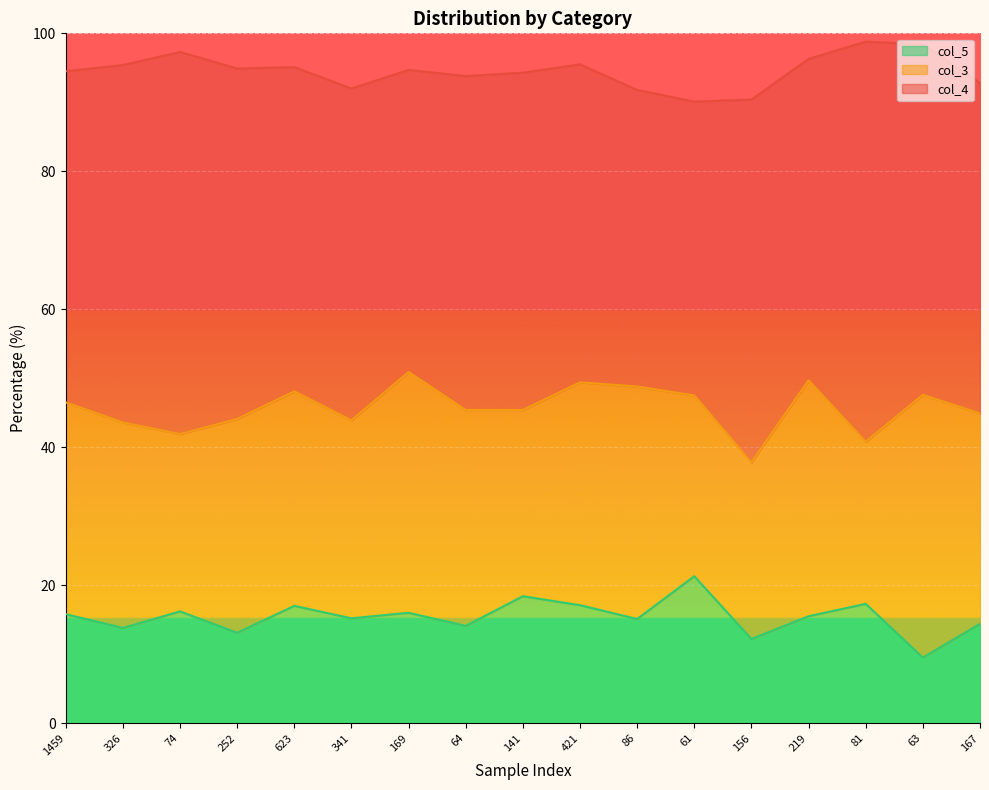

What is the difference between the col_4 values at 63 and 64?

2.4